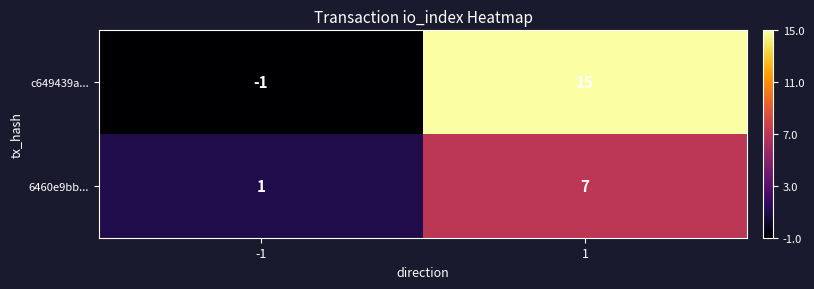

What is the spread (max minus min) of values at 1?

8